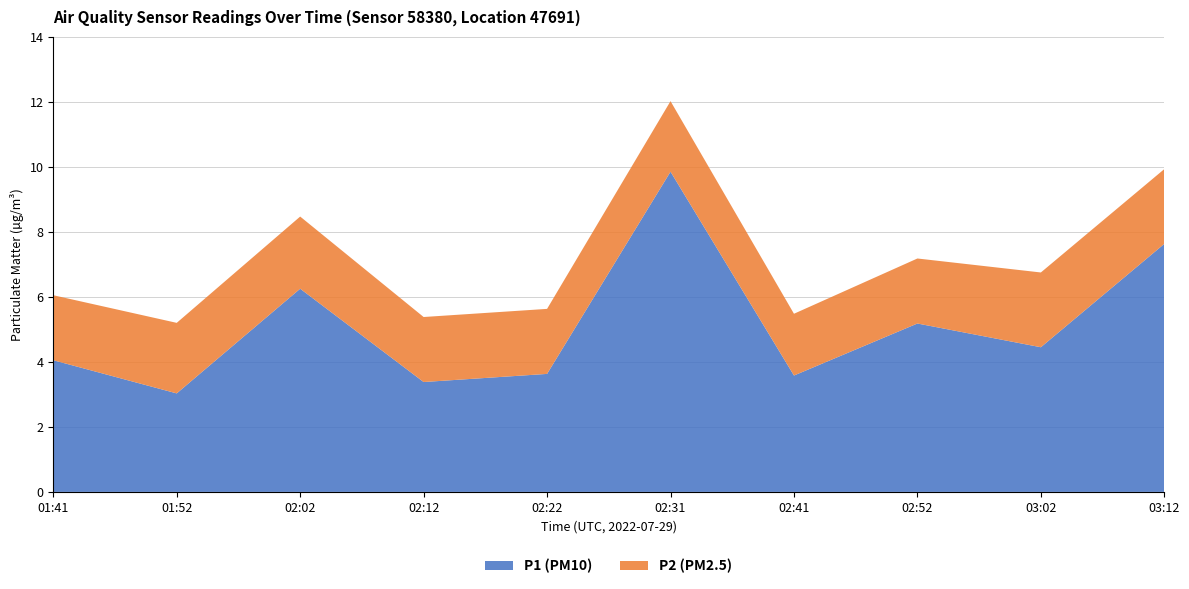

What is the total value across all series at 02:52?

7.2